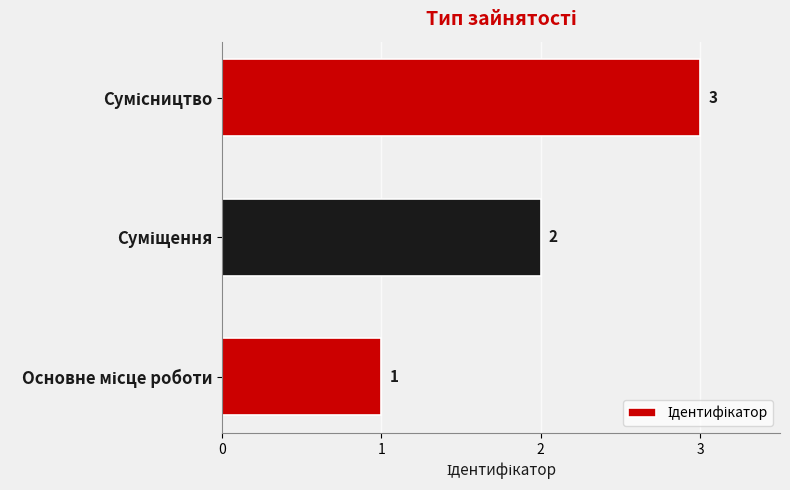

What is the maximum value shown in the chart?

3